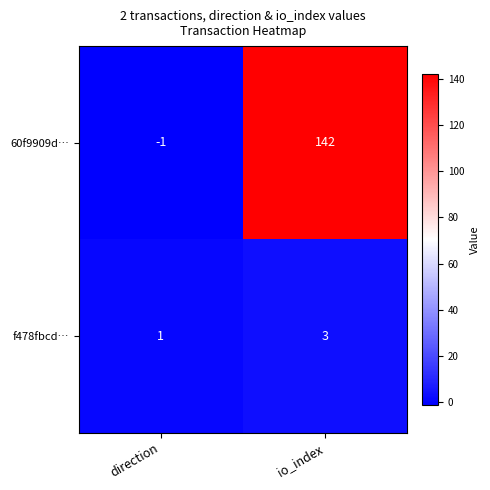

What is the difference between the 60f9909d… values at direction and io_index?

143